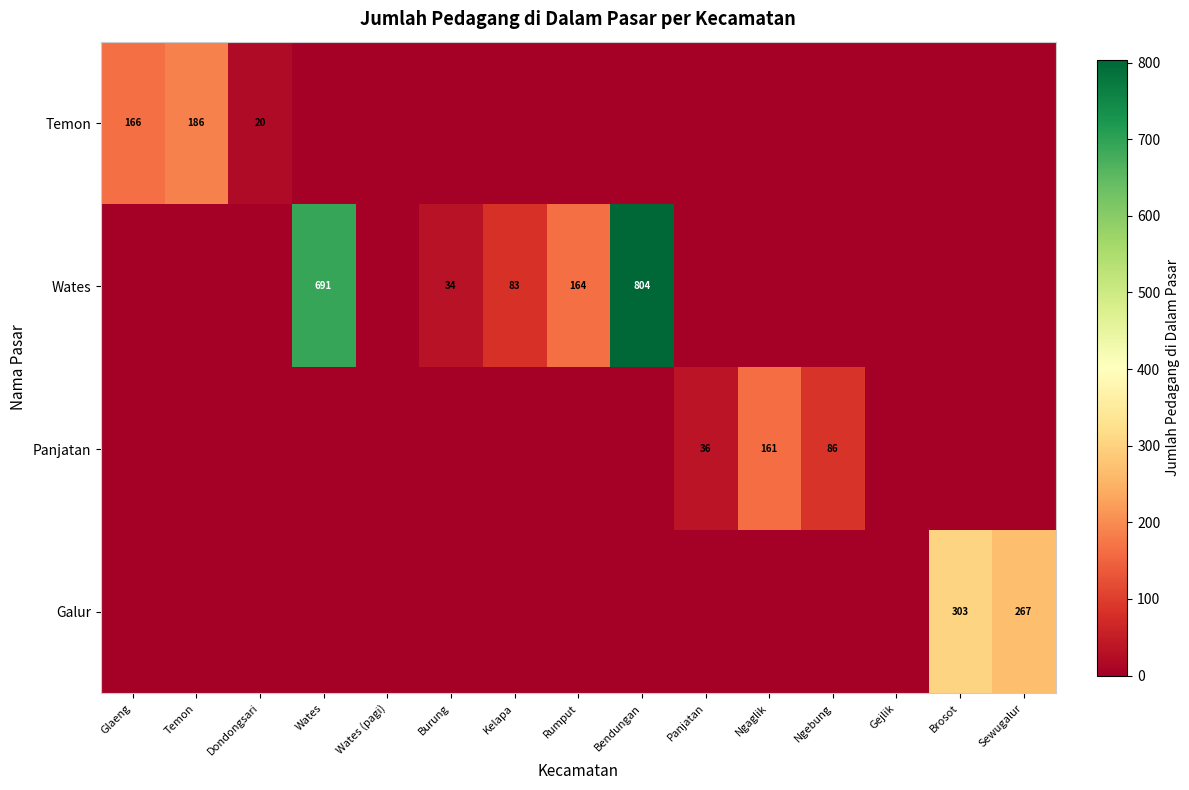

Is it true that Panjatan equals 22 at Panjatan?

False